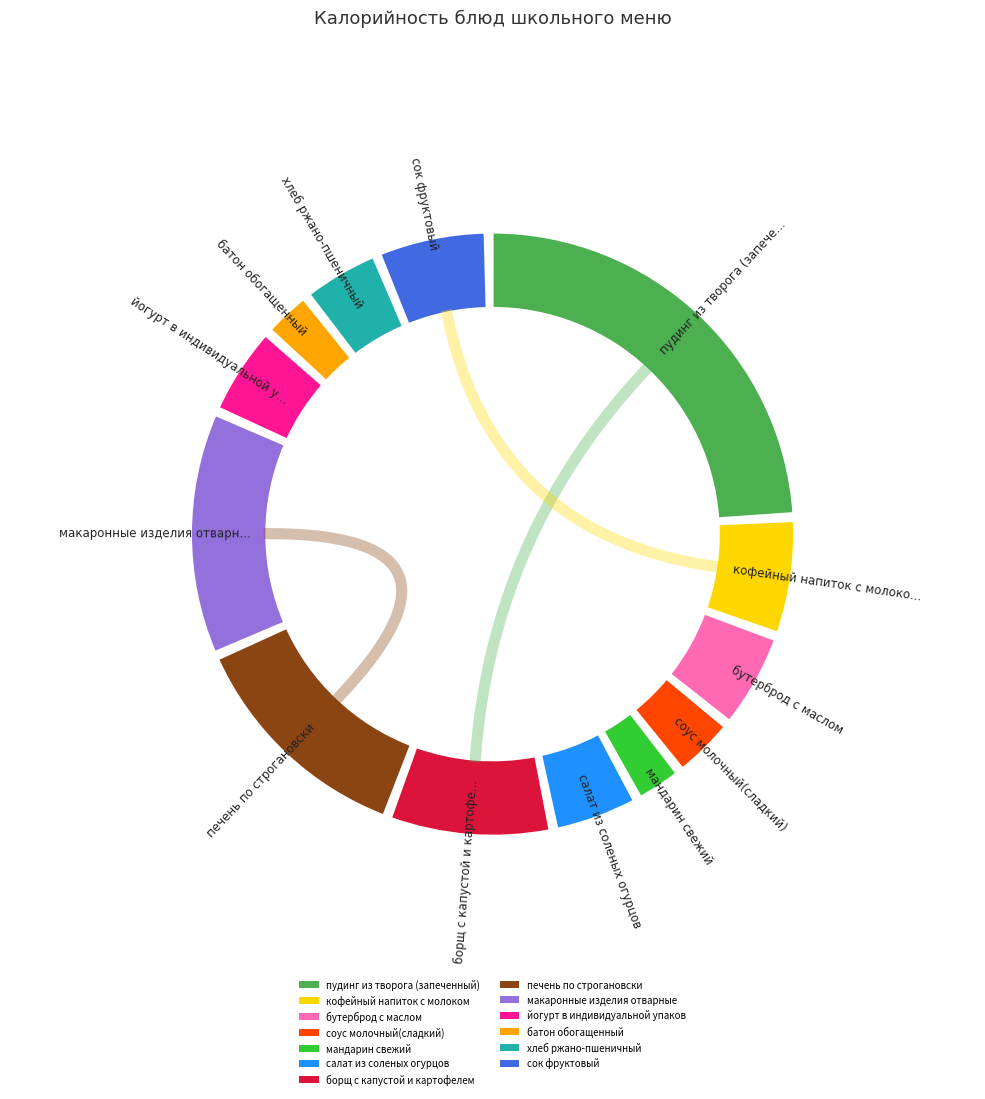

What is the change in value from соус молочный(сладкий) to хлеб ржано-пшеничный?

+11.1